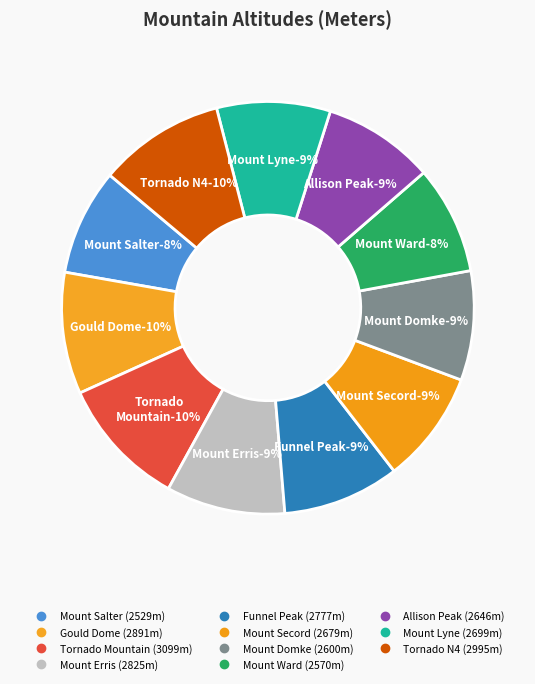

Count the number of slices in the pie.

11